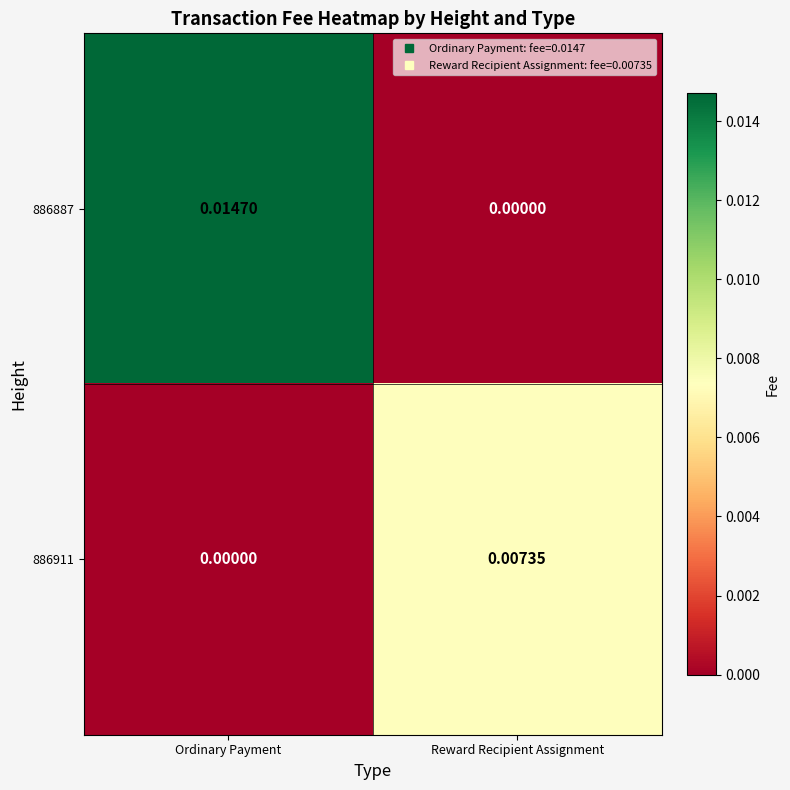

List the series in order of their overall mean, lowest first.

886911, 886887